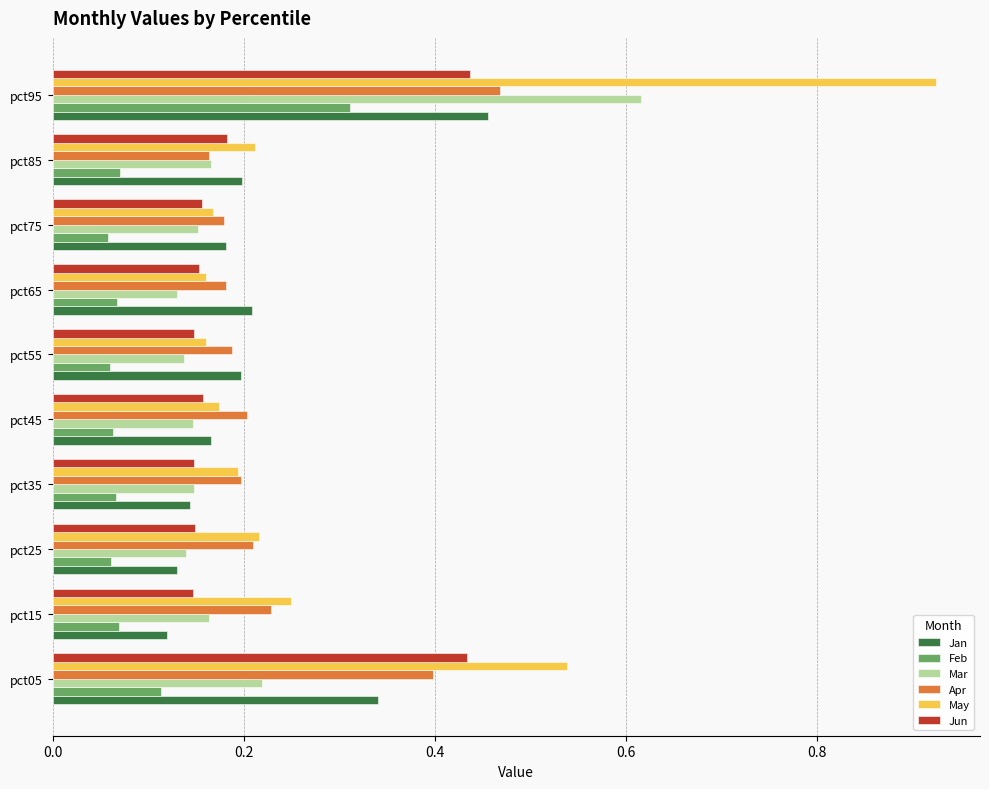

At how many categories does at least one series exceed 0?

10